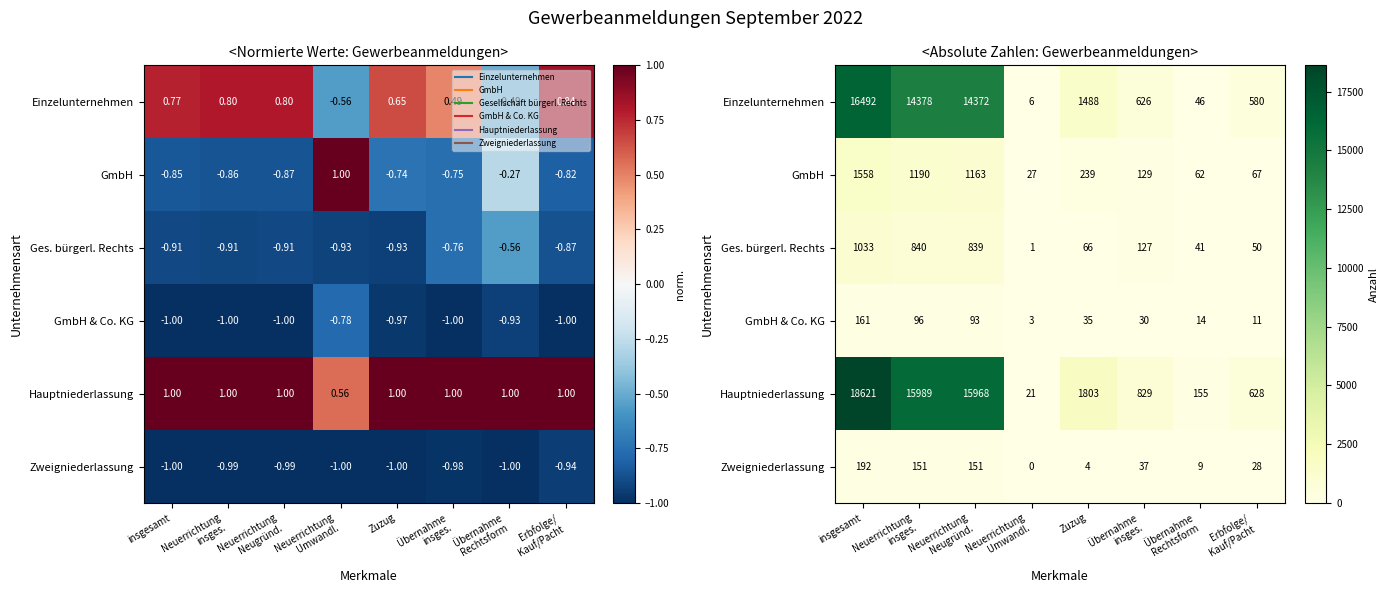

What is the total value across all series at insgesamt?

38057